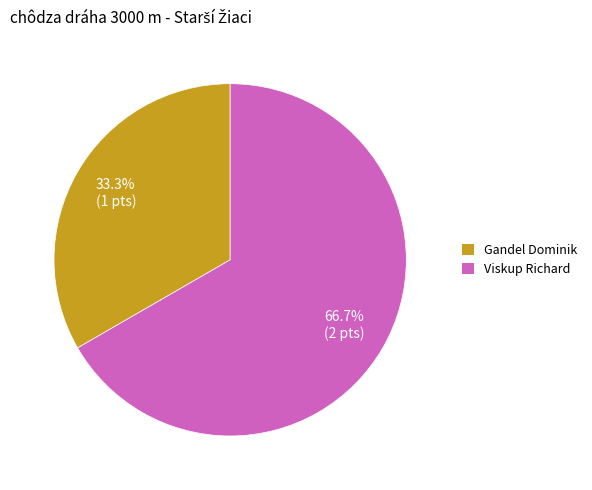

Is Viskup Richard the majority of the pie?

Yes